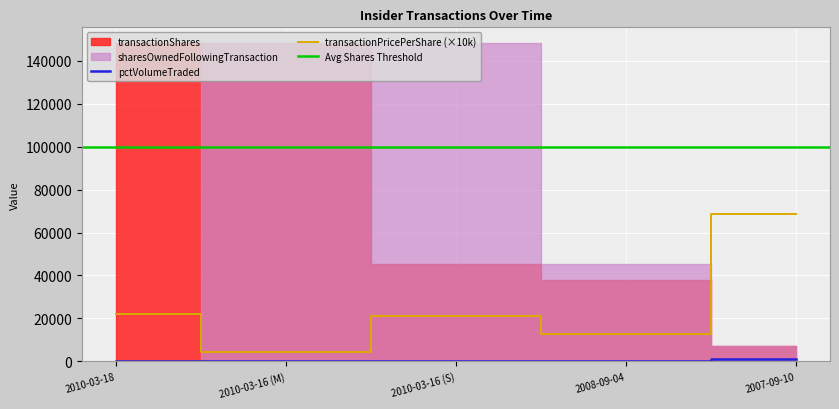

Where is the first local minimum for transactionPricePerShare?

2010-03-16 (M)